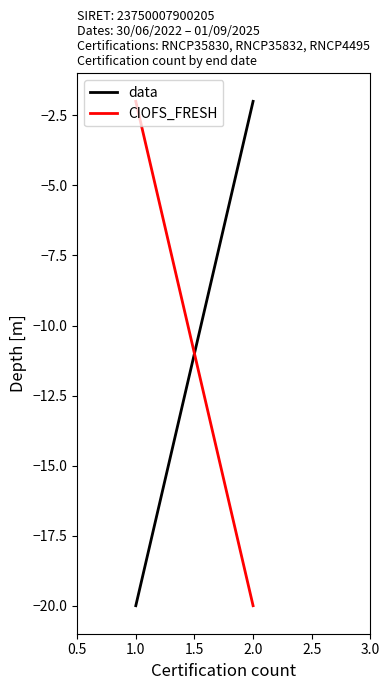

How many values in the CIOFS_FRESH series are below -2?

1